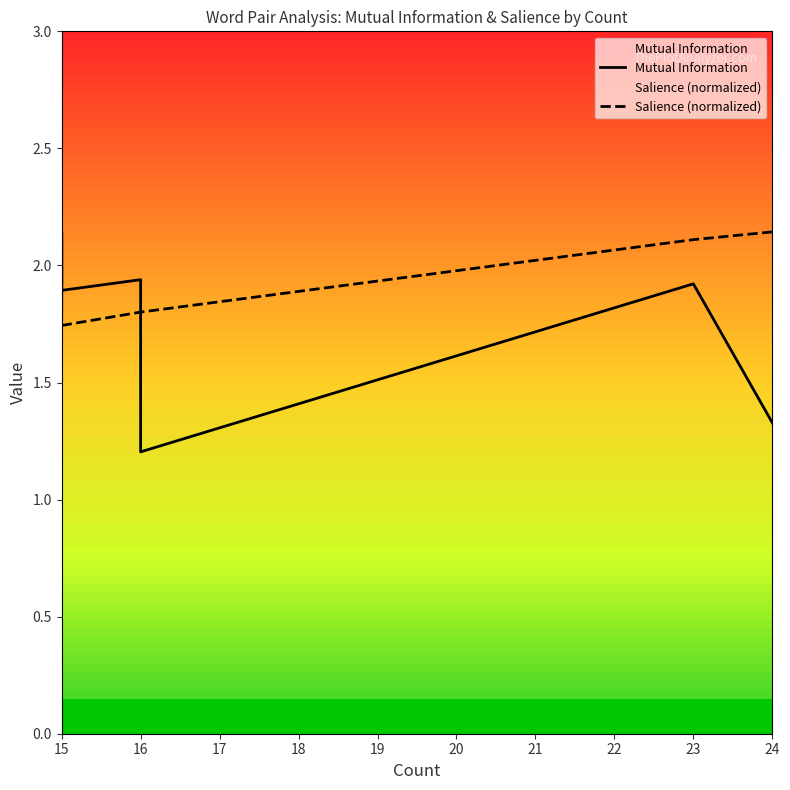

What are all the series names shown in the legend?

Mutual Information, Salience (normalized)